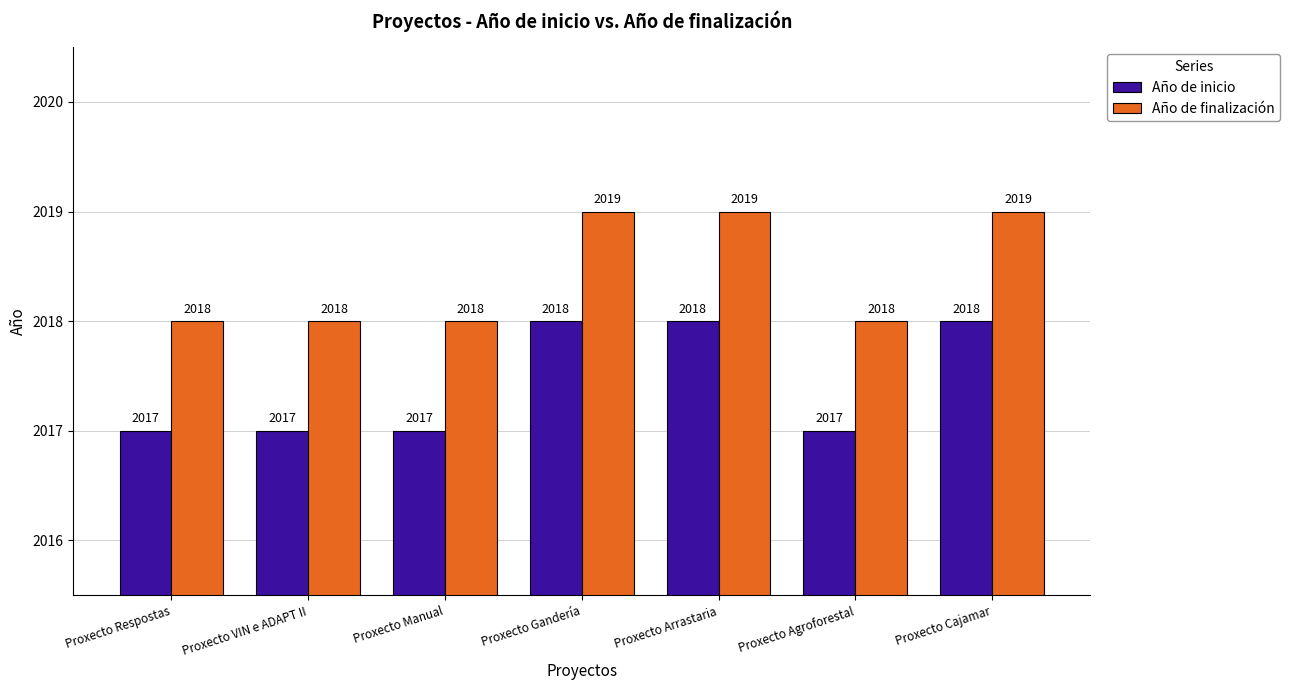

At how many categories does at least one series exceed 2017?

7